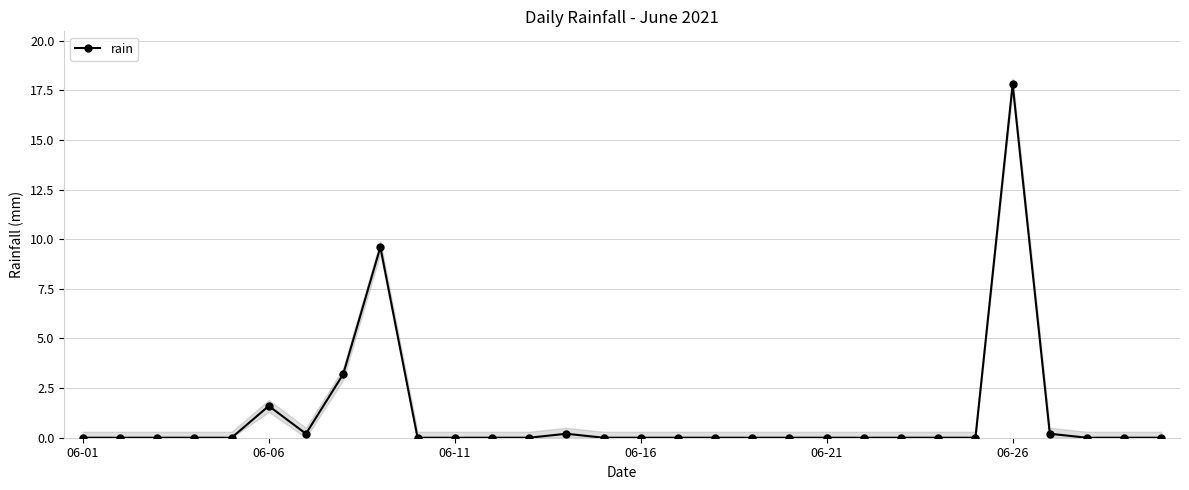

What position from the right is 26?

4